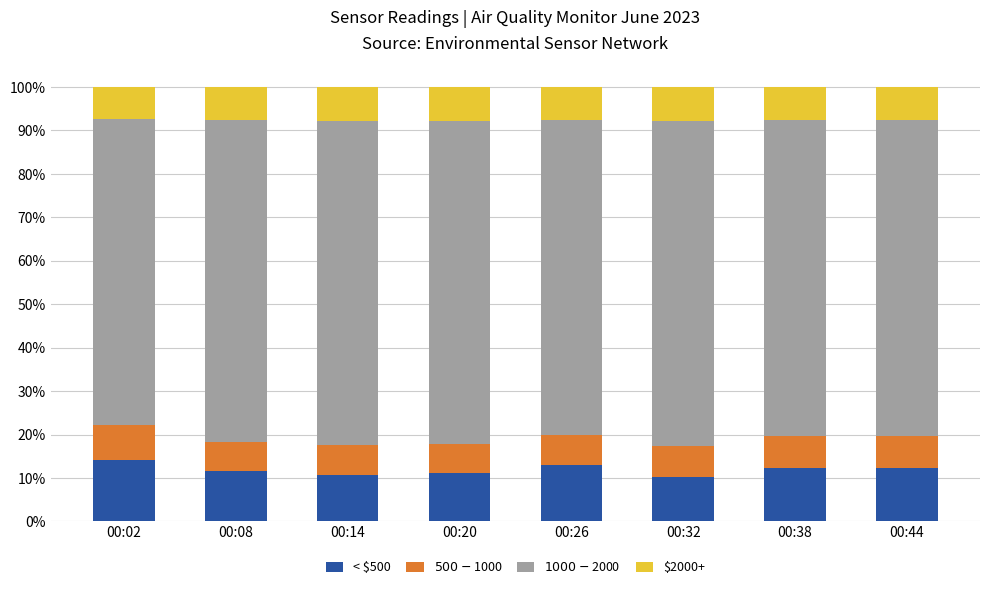

The < $500 series shows 13.1 at 00:26. True or false?

True